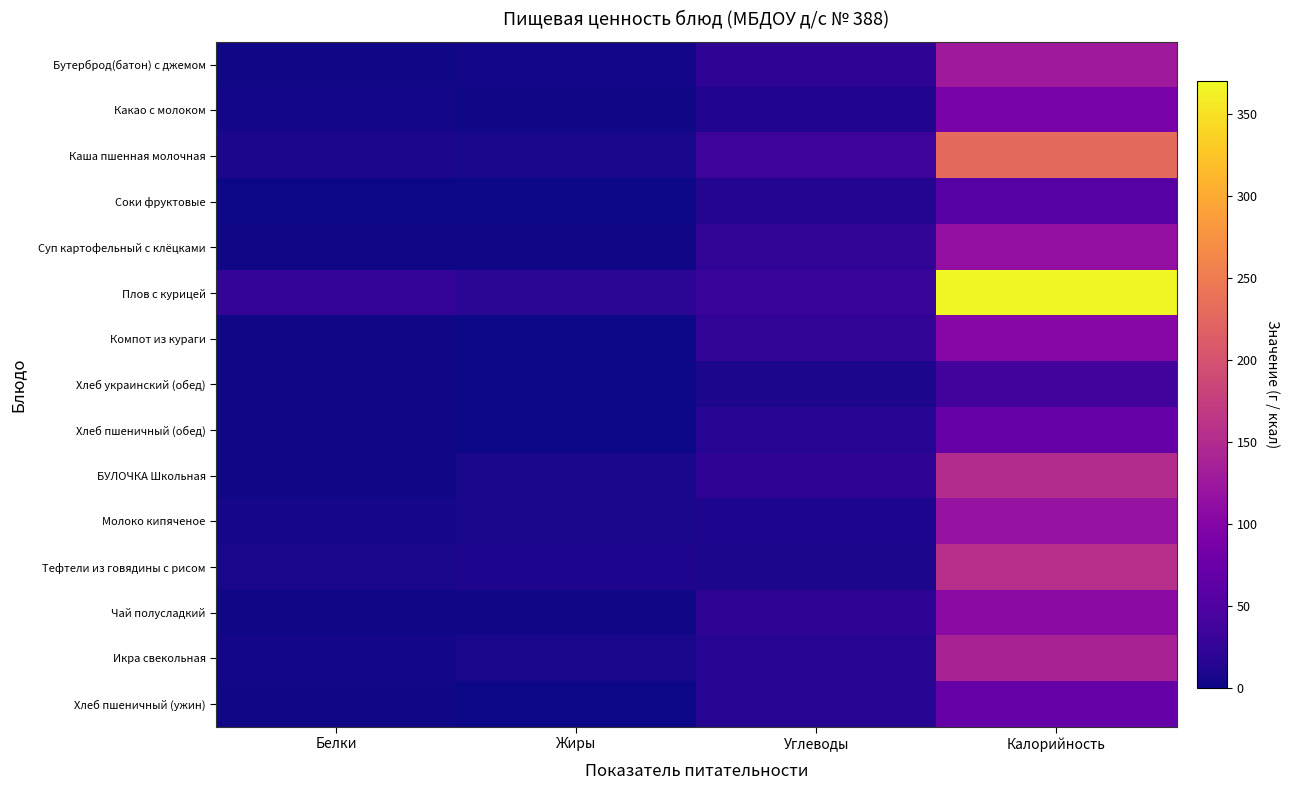

Which has a higher value, Углеводы or Калорийность?

Калорийность